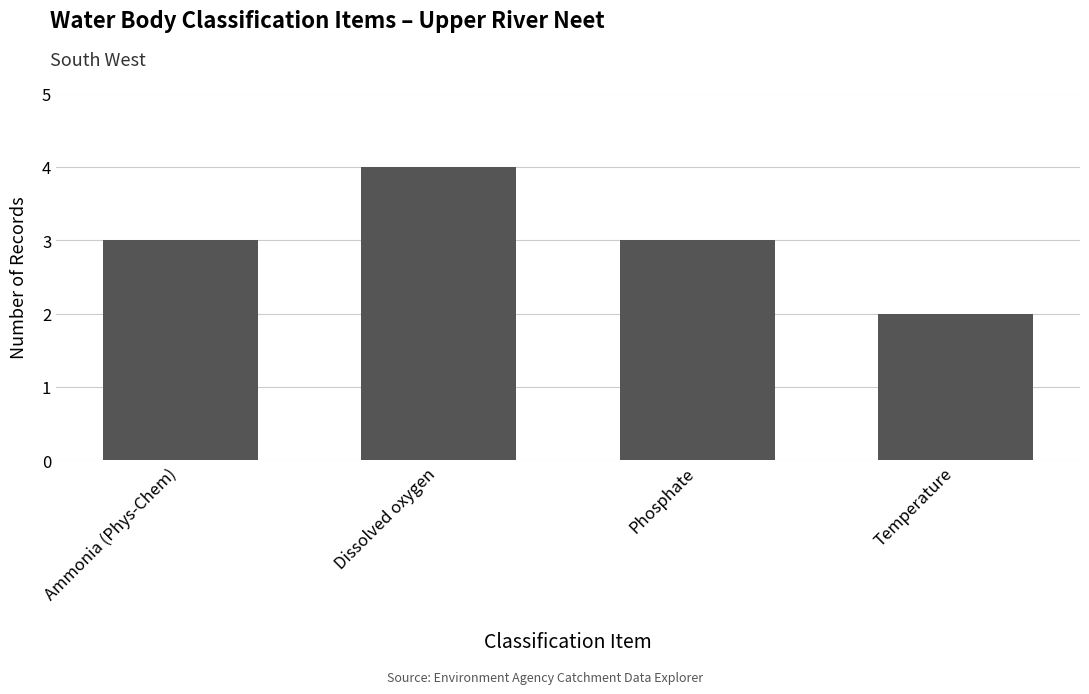

What is the sum of all values?

12